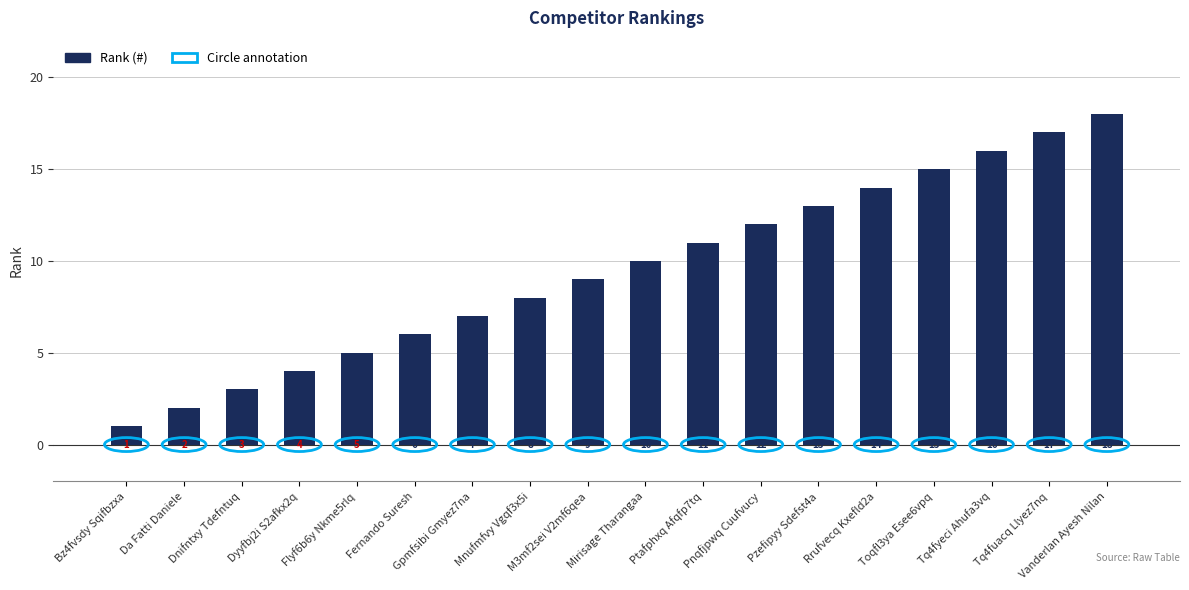

How many data points are less than 10?

9